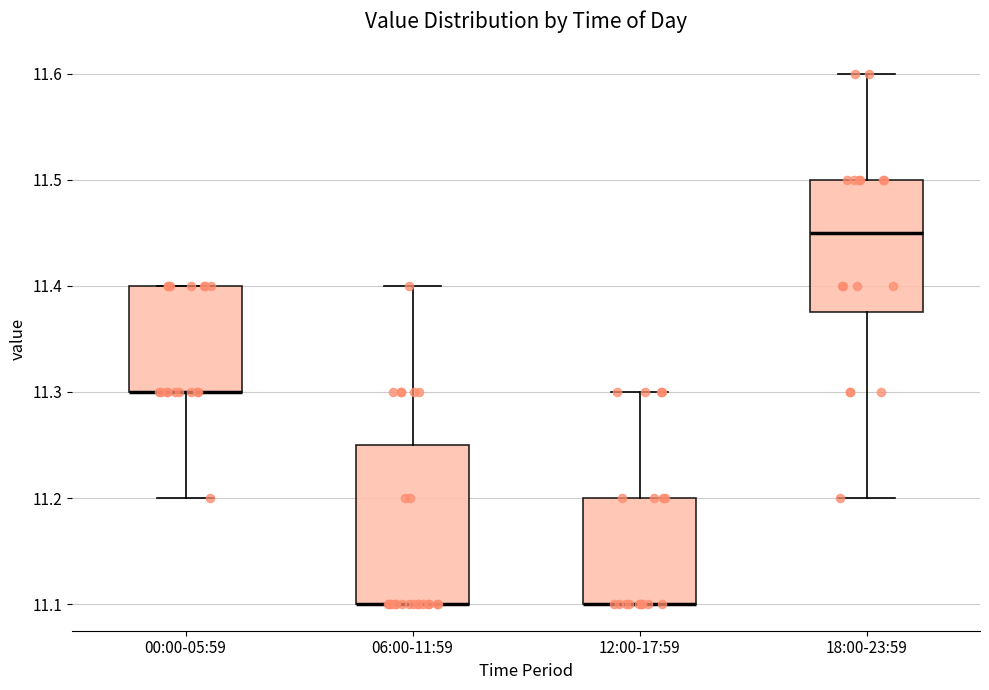

Reading left to right, read every box against the y-axis: the position of its median line, the range the box covers, and the ends of its whiskers. The values are not printed on the chart, so give them approximately, as read against the axis.

00:00-05:59: median 11.30 (drawn on the box's lower edge), box 11.30 to 11.40, whiskers 11.20 to 11.40
06:00-11:59: median 11.10 (drawn on the box's lower edge), box 11.10 to 11.25, whiskers 11.10 to 11.40
12:00-17:59: median 11.10 (drawn on the box's lower edge), box 11.10 to 11.20, whiskers 11.10 to 11.30
18:00-23:59: median 11.45, box 11.38 to 11.50, whiskers 11.20 to 11.60